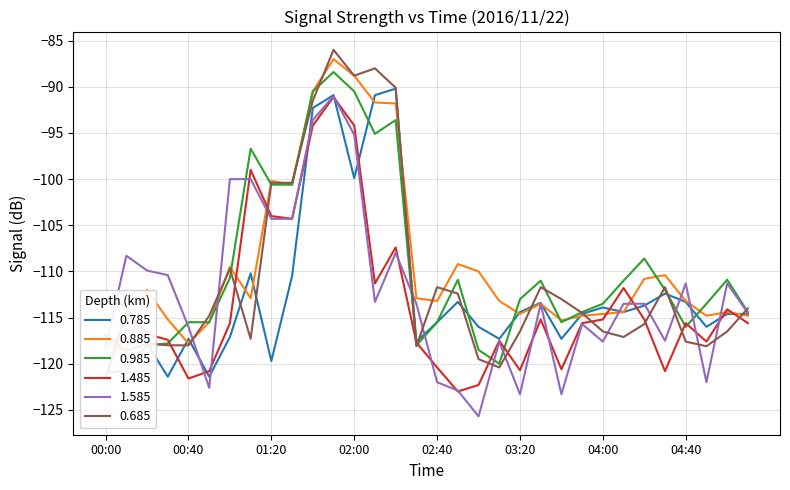

The 0.985 series shows -36.0 at 00:10. True or false?

False